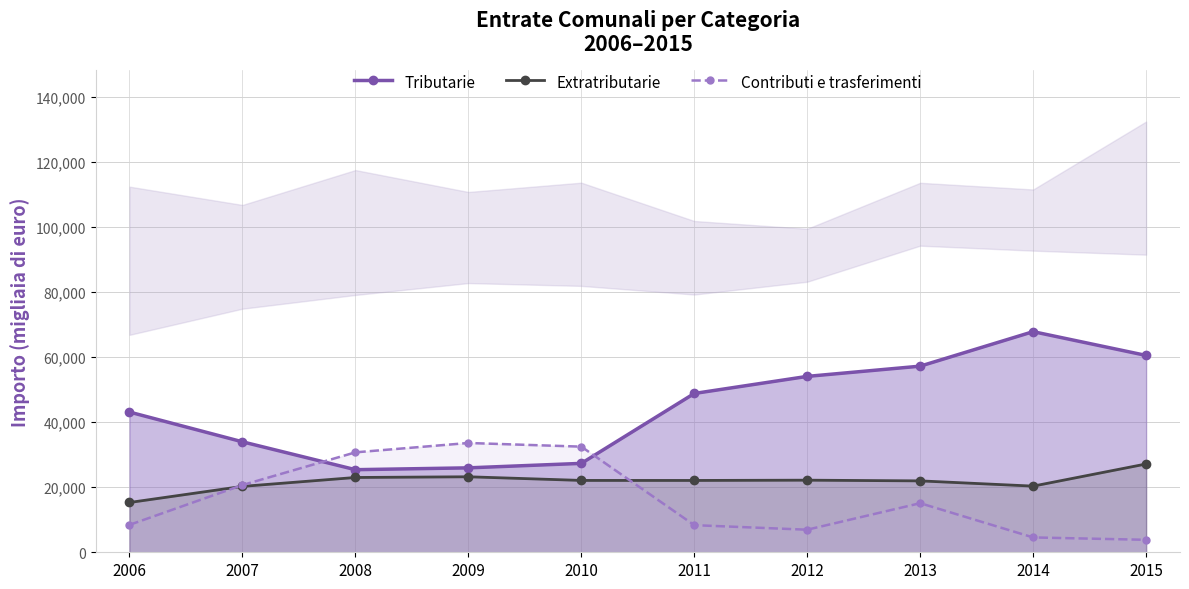

True or false: Extratributarie and Tributarie intersect in this chart.

False